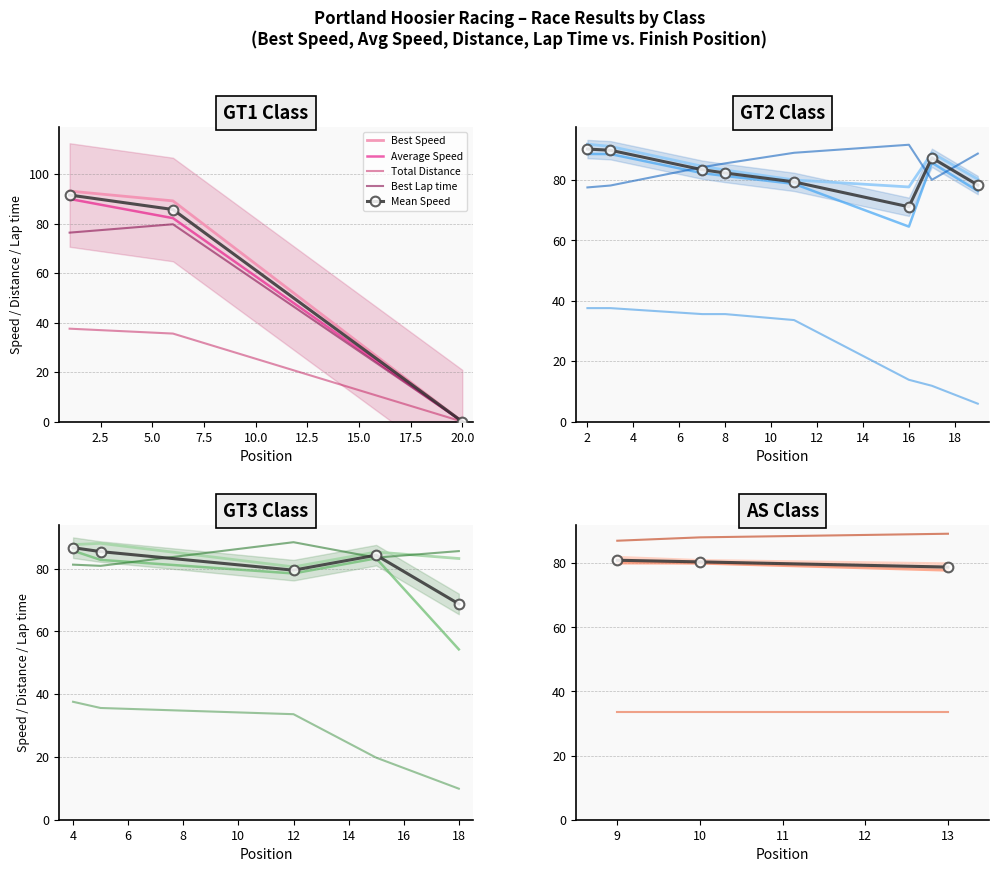

Is it true that Best Speed equals 33.4 at 13?

False